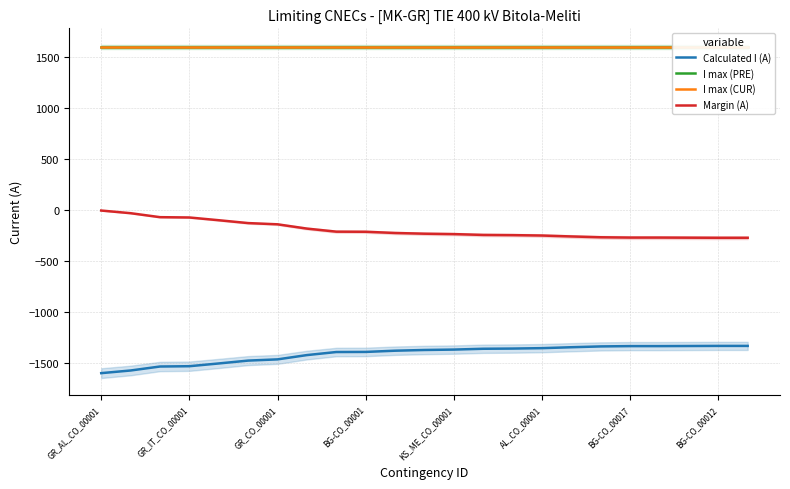

What is the label of the 4th point from the right?

19